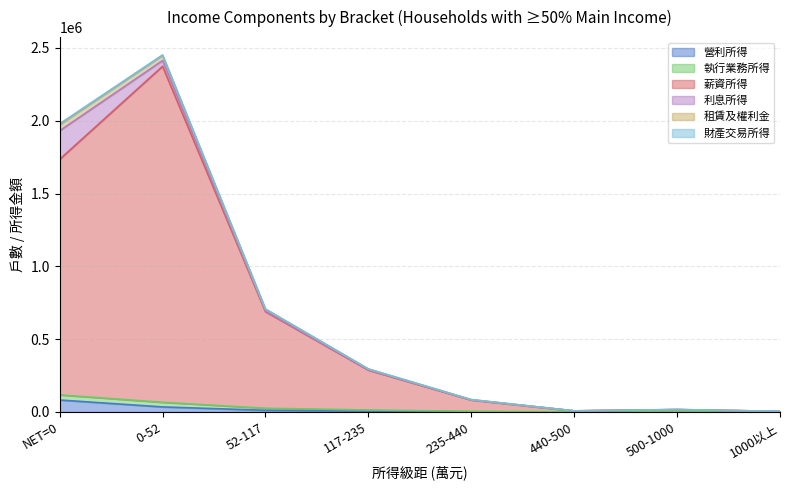

True or false: 薪資所得 has a value of 2373625 at 0-52.

True